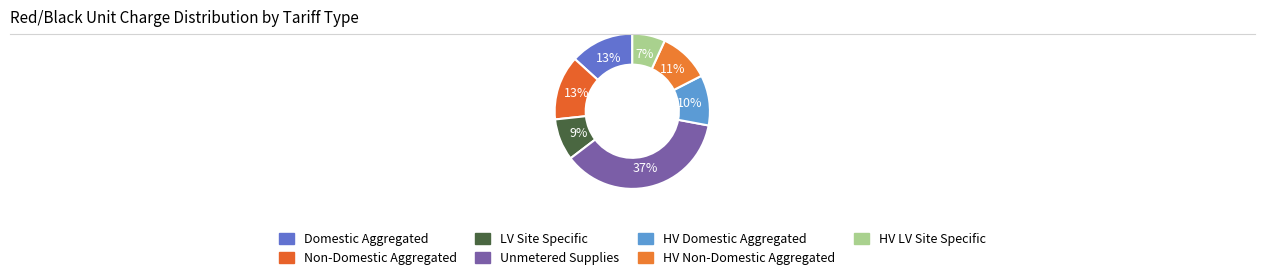

What is the change in value from Domestic Aggregated to HV Non-Domestic Aggregated?

-1.6